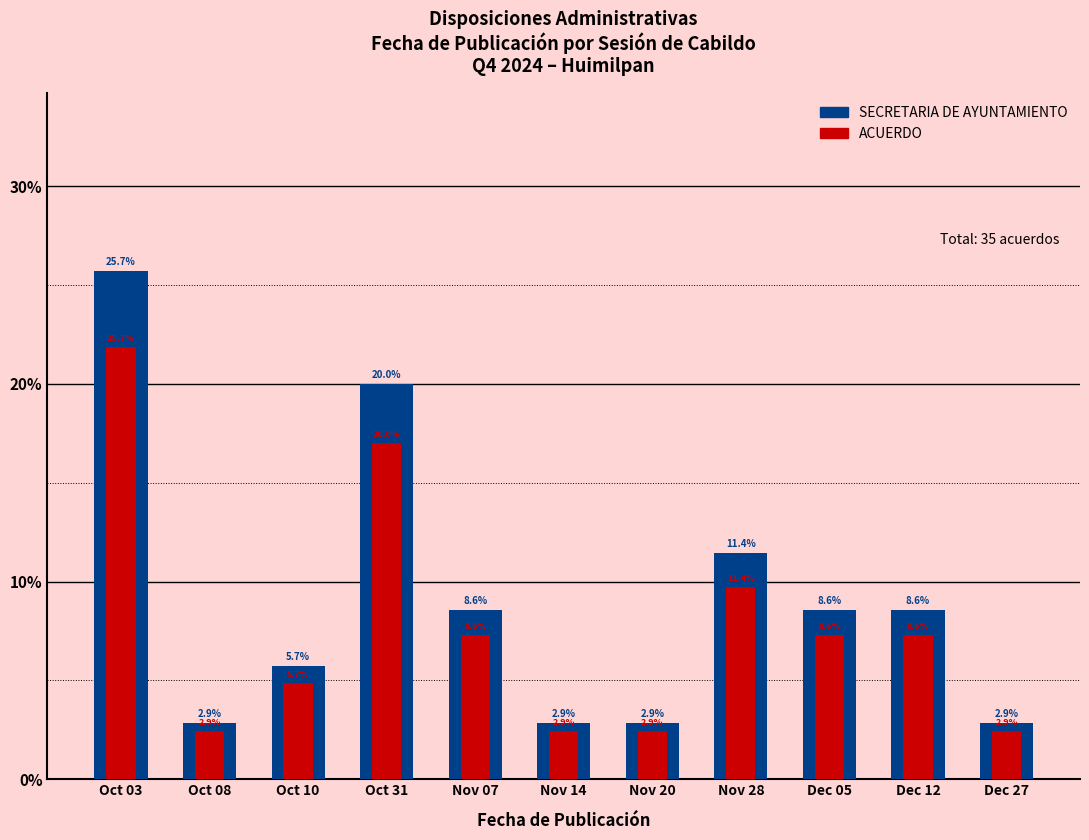

Reading left to right, transcribe all the data shown in this chart.

SECRETARIA DE AYUNTAMIENTO: Oct 03=0.3	Oct 08=0.0	Oct 10=0.1	Oct 31=0.2	Nov 07=0.1	Nov 14=0.0	Nov 20=0.0	Nov 28=0.1	Dec 05=0.1	Dec 12=0.1	Dec 27=0.0
ACUERDO: Oct 03=0.2	Oct 08=0.0	Oct 10=0.0	Oct 31=0.2	Nov 07=0.1	Nov 14=0.0	Nov 20=0.0	Nov 28=0.1	Dec 05=0.1	Dec 12=0.1	Dec 27=0.0